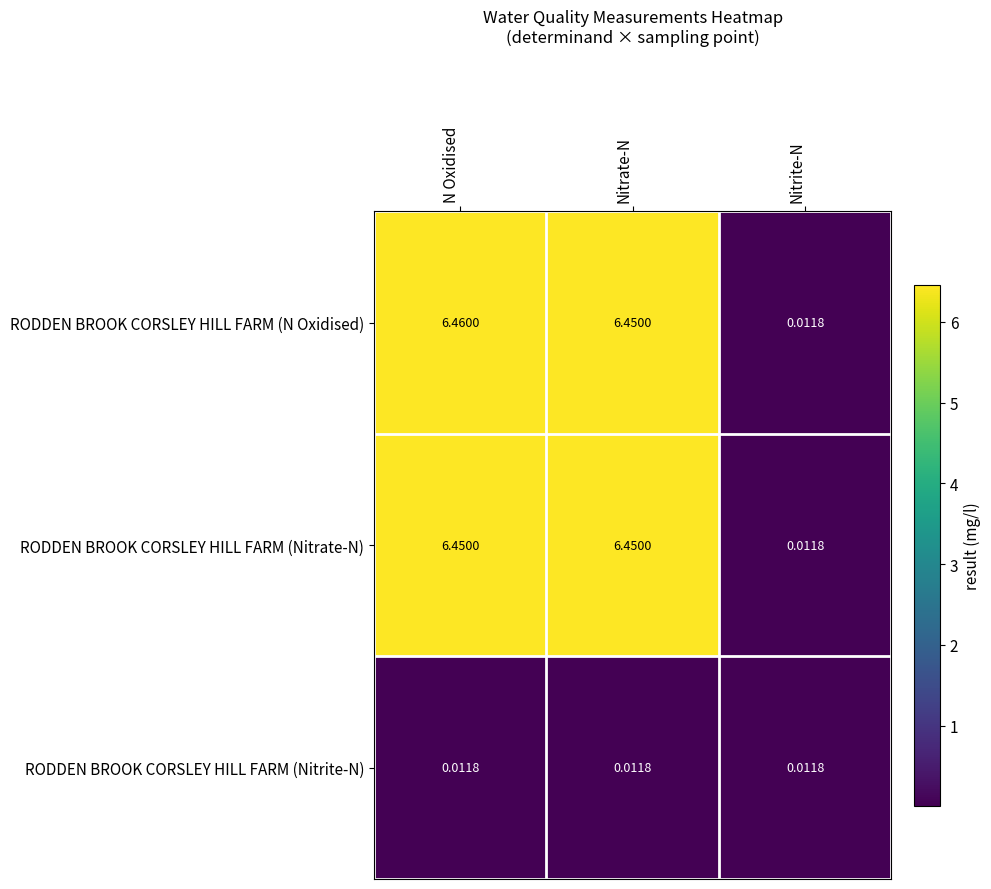

Which label corresponds to the largest value in the chart?

N Oxidised